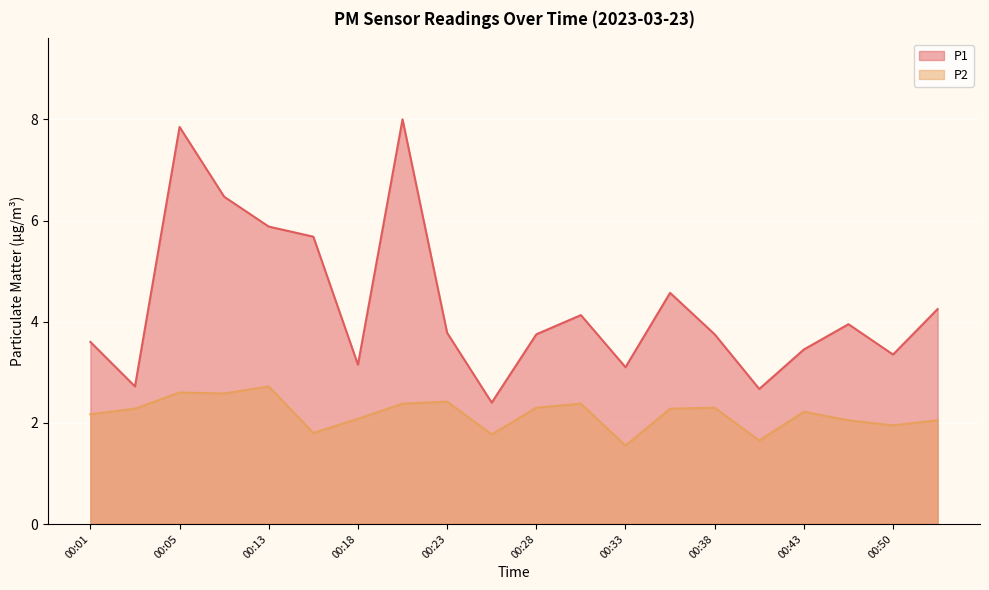

List the series in order of their peak value, highest first.

P1, P2